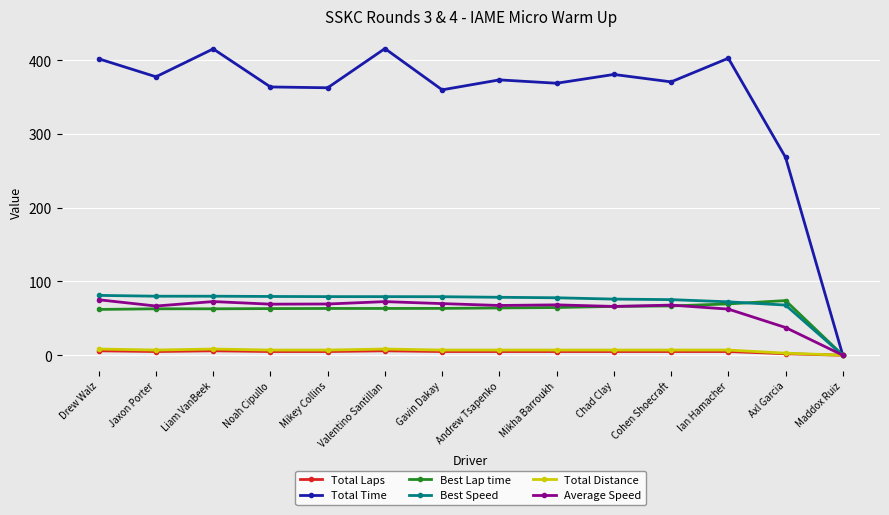

Which series has the largest total across all categories?

Total Time